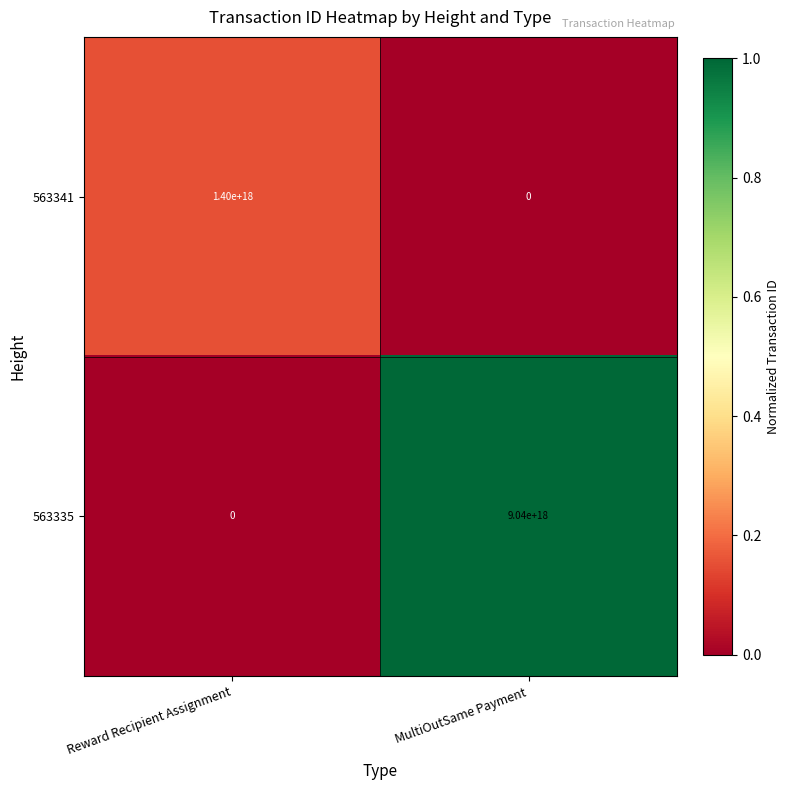

Which series has the largest range (max minus min)?

563335